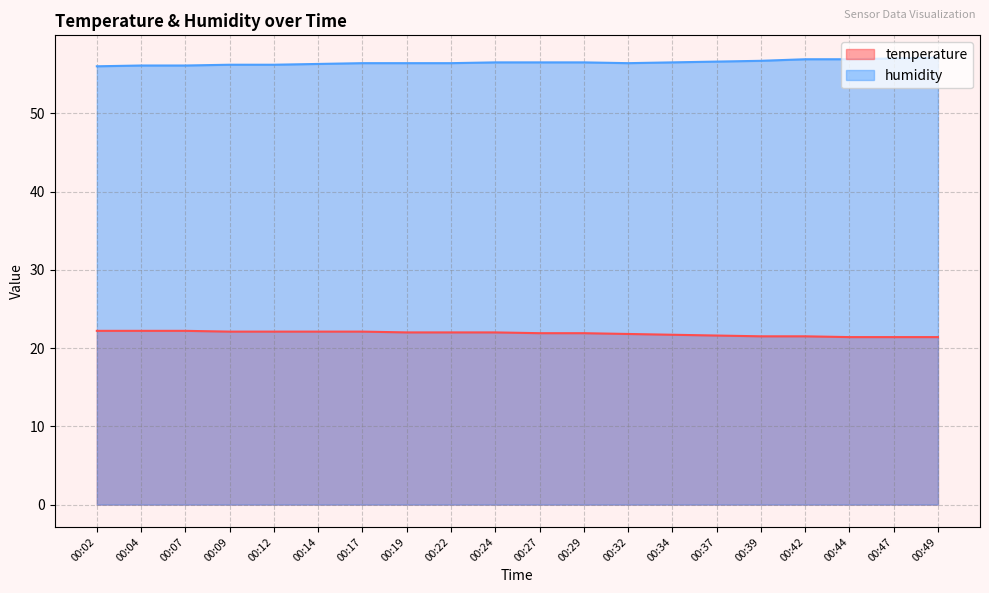

Between 00:29 and 00:39, which is larger?

00:29